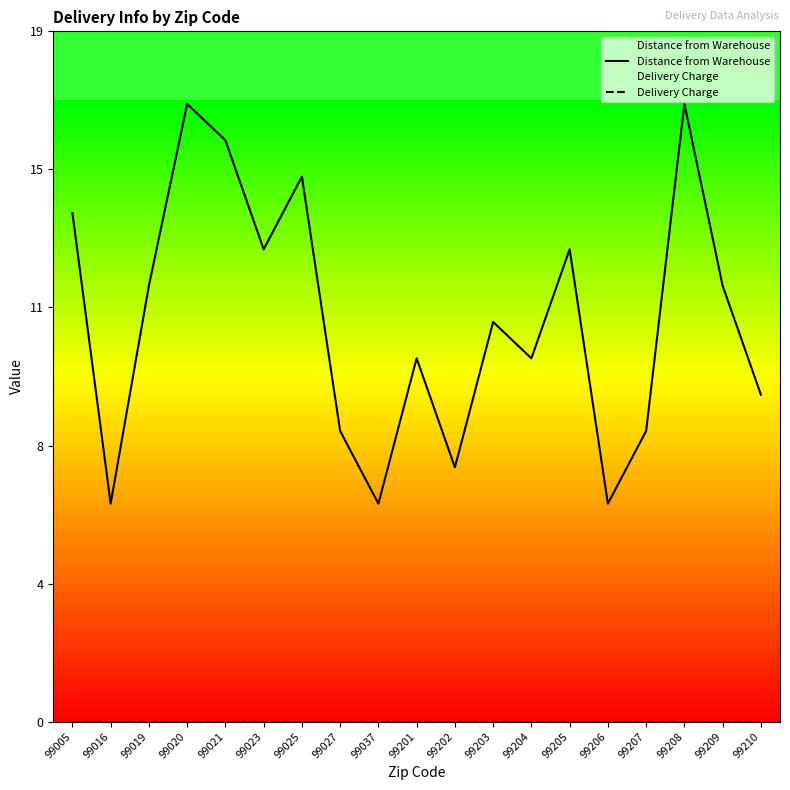

Is it true that Distance from Warehouse equals 20 at 99019?

False